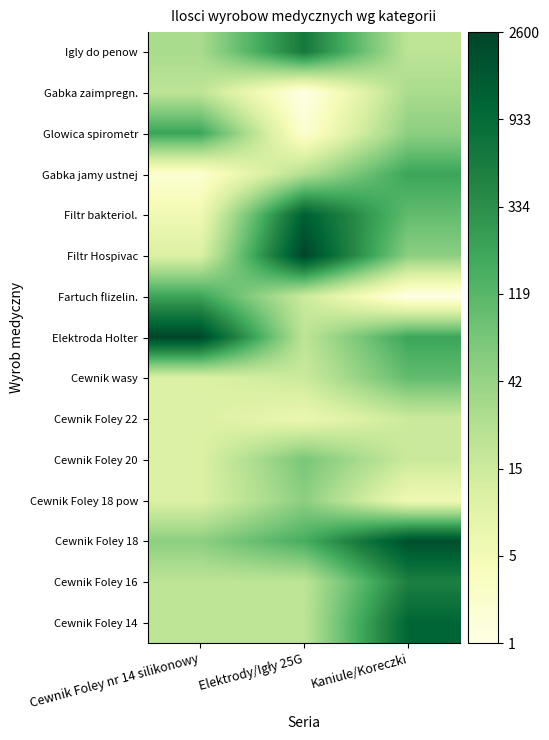

What is the spread (max minus min) of values at Kaniule/Koreczki?

6.9